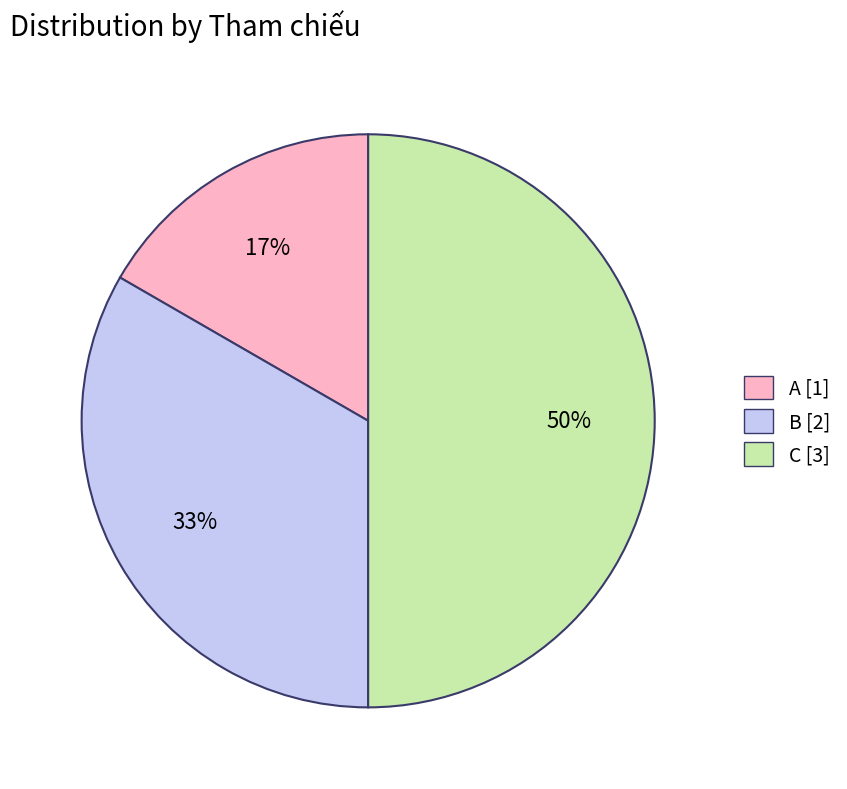

Is it true that A is 24% of the pie?

False